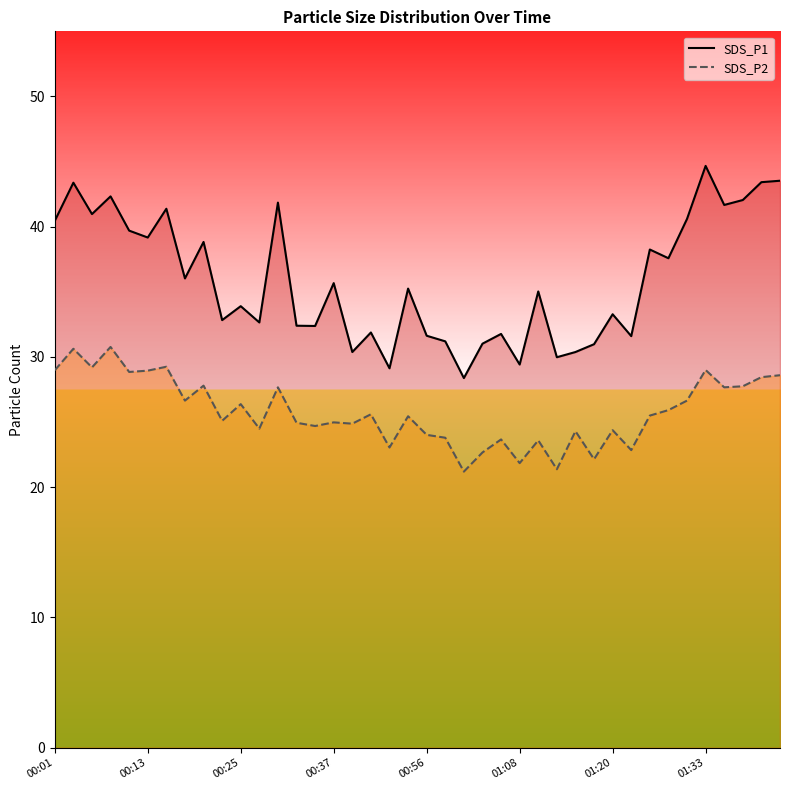

What is the sum of all SDS_P2 values?

1033.8